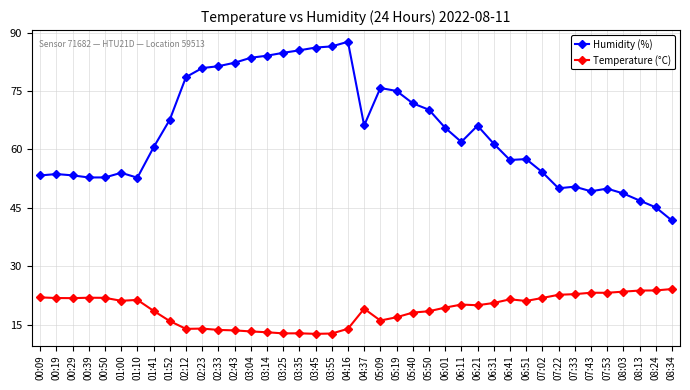

What position from the left is 01:41?

8